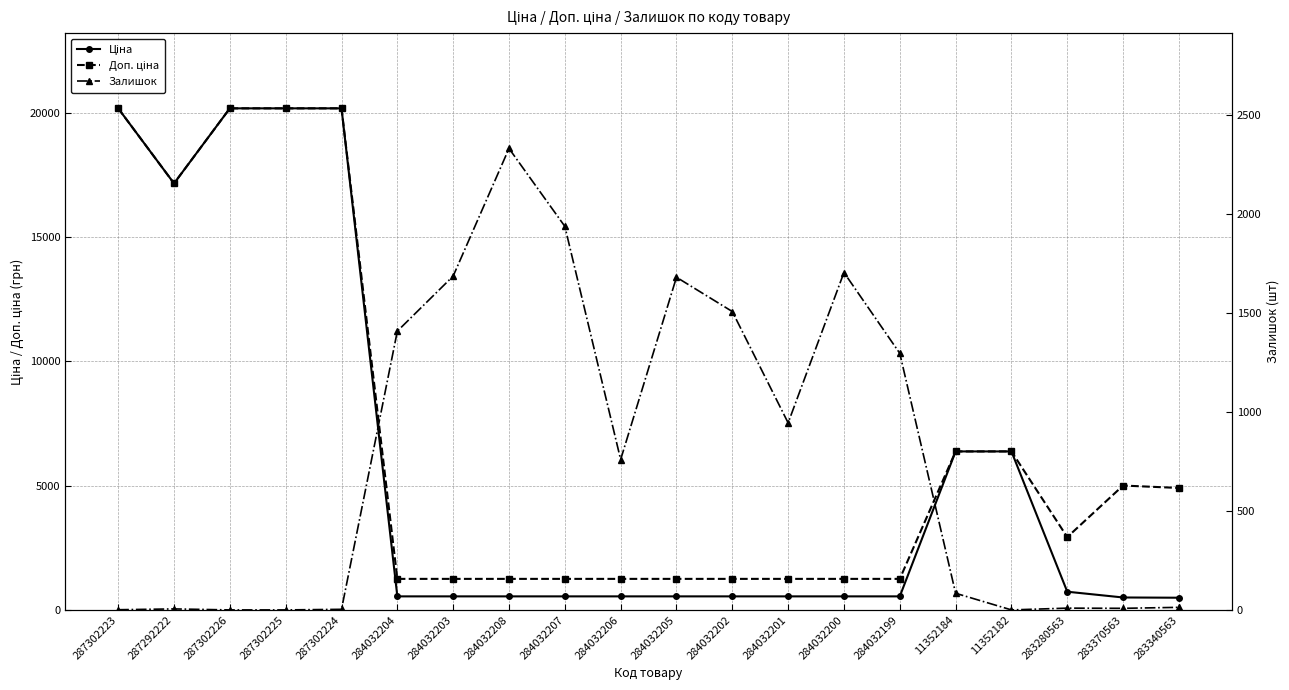

Which series has the largest range (max minus min)?

Ціна